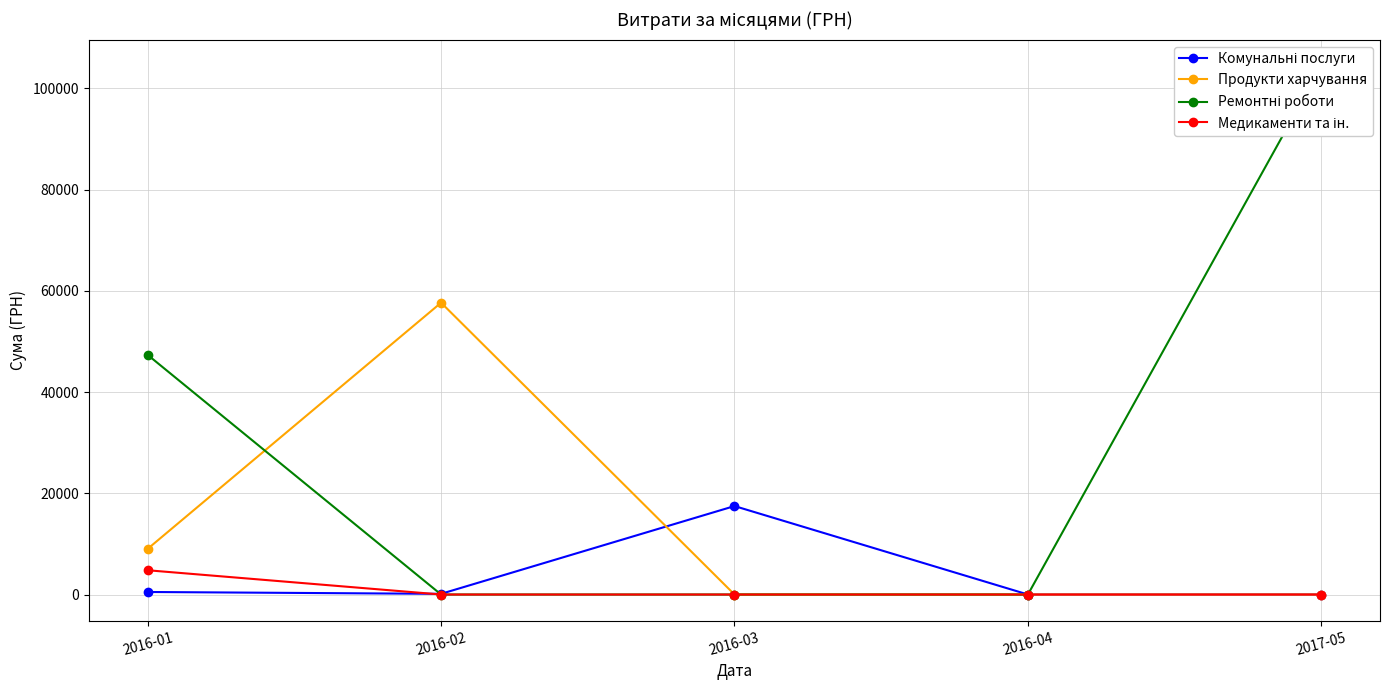

Is the value of Ремонтні роботи at 2016-04 greater than the value of Комунальні послуги at 2016-04?

No